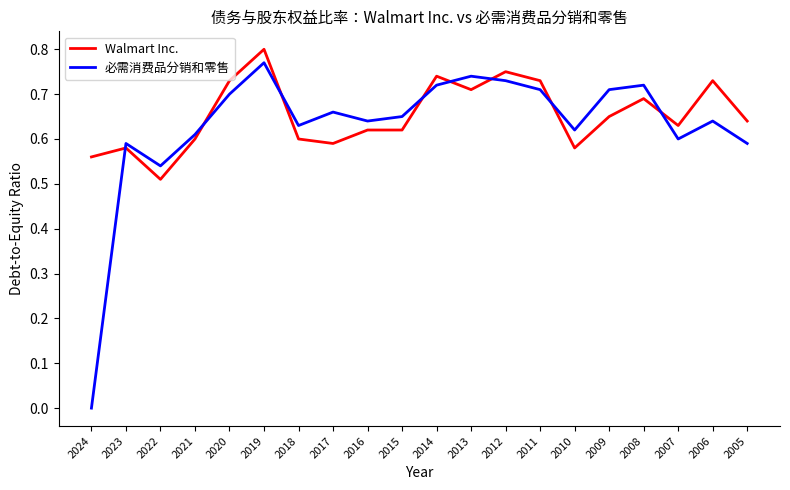

At which label does Walmart Inc. reach its peak?

2019